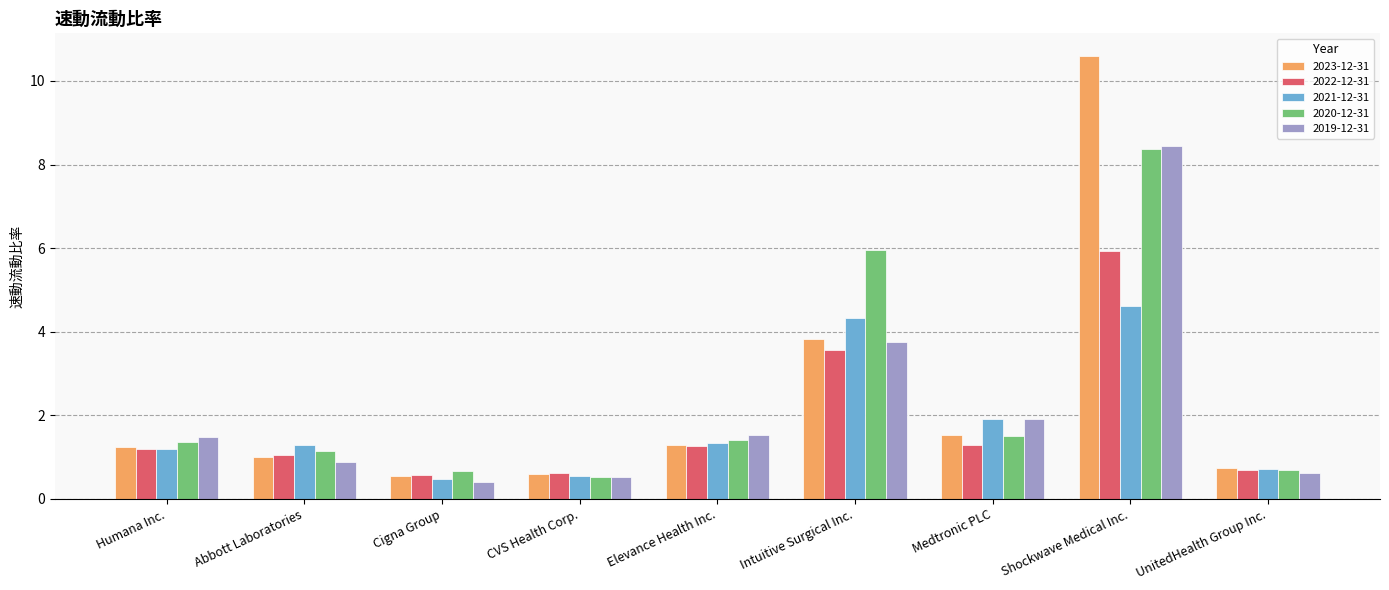

Does the chart contain any negative values?

No